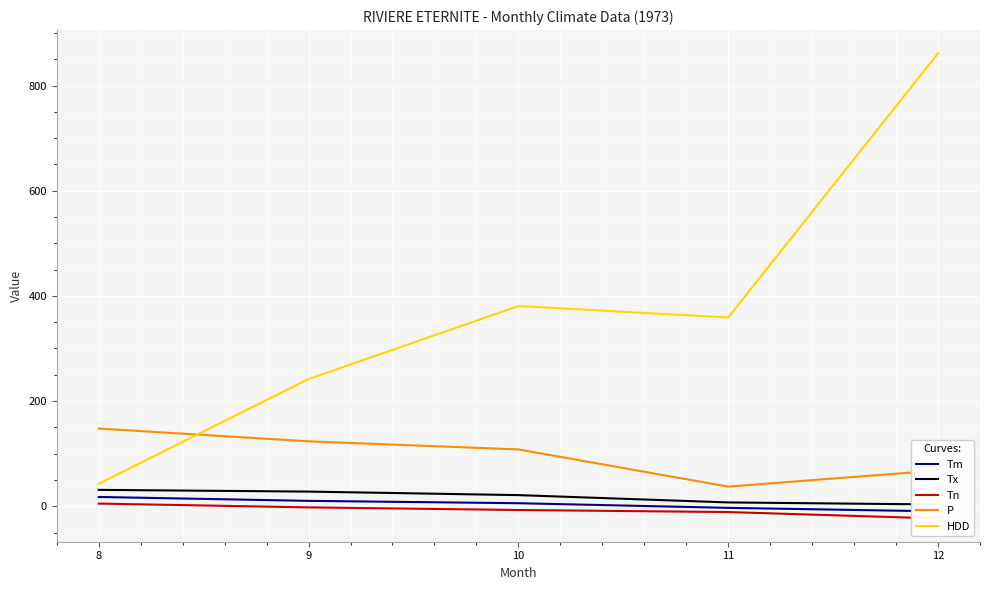

Is it true that P equals 147.7 at 8?

True